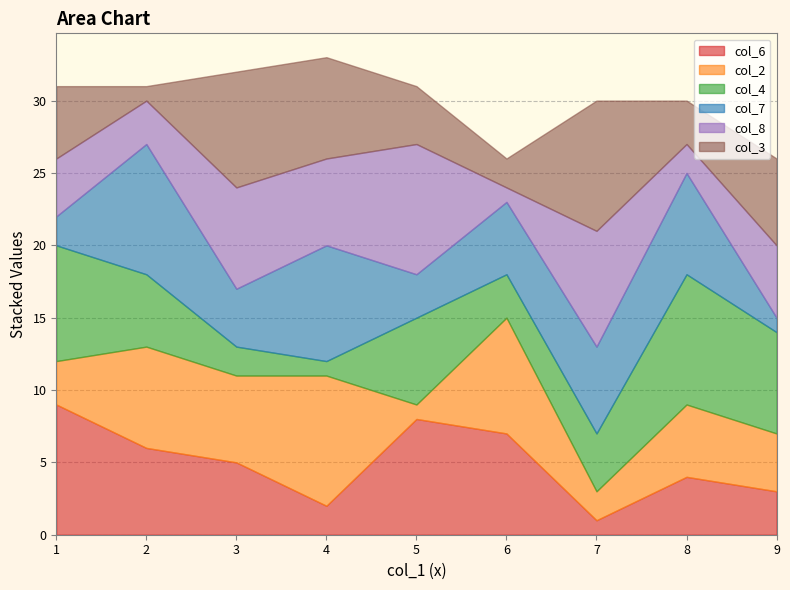

At which label does col_4 first exceed 5?

1